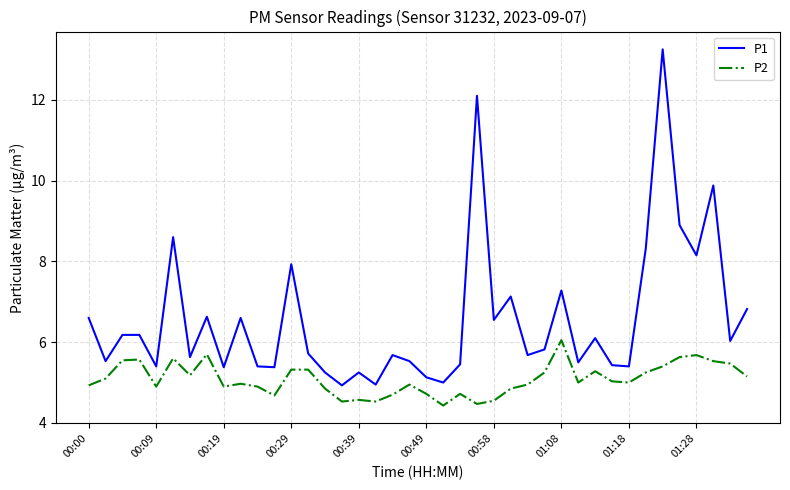

Rank the series by their maximum value, from lowest to highest.

P2, P1